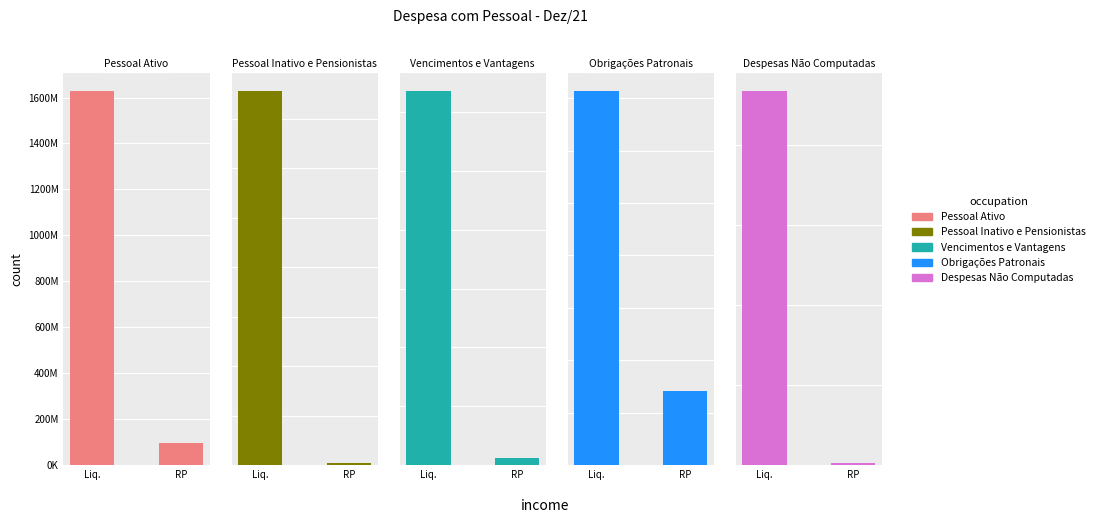

Reading left to right, extract all data points from this chart.

Pessoal Ativo: Liq.=1627286230.2	RP=94514022.2
Pessoal Inativo e Pensionistas: Liq.=756234276.2	RP=4281591.4
Vencimentos e Vantagens: Liq.=1270642960.2	RP=24073882.8
Obrigações Patronais: Liq.=356643270.0	RP=70440139.5
Despesas Não Computadas: Liq.=935303084.5	RP=4285558.4